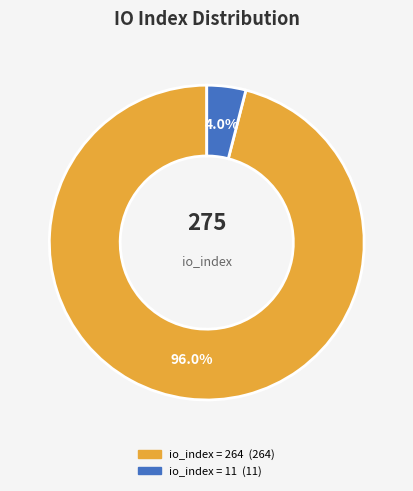

Is there any slice that represents more than half of the pie?

Yes